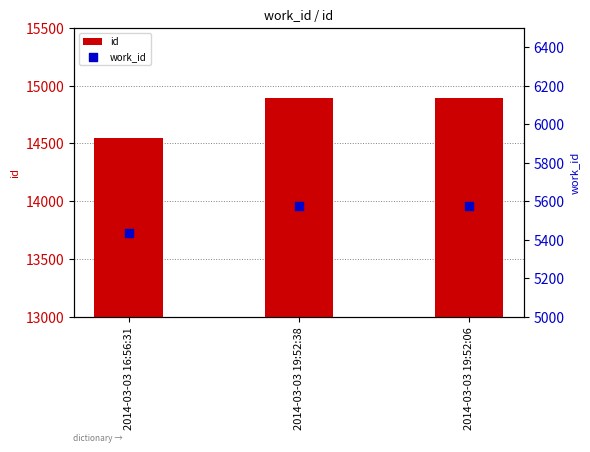

Is the value of work_id at 2014-03-03 19:52:06 greater than the value of id at 2014-03-03 19:52:38?

No